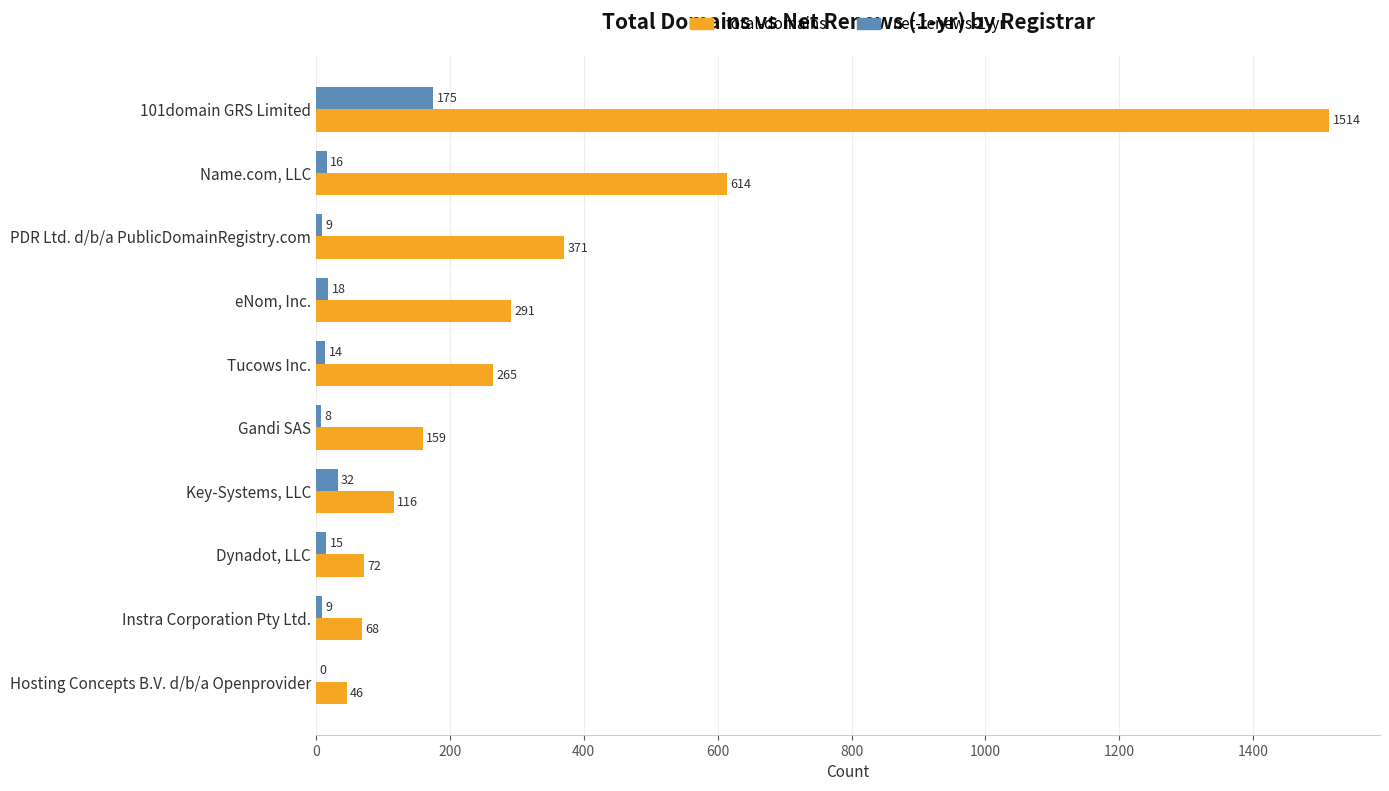

Is the value of total-domains at Hosting Concepts B.V. d/b/a Openprovider greater than the value of net-renews-1-yr at Tucows Inc.?

Yes